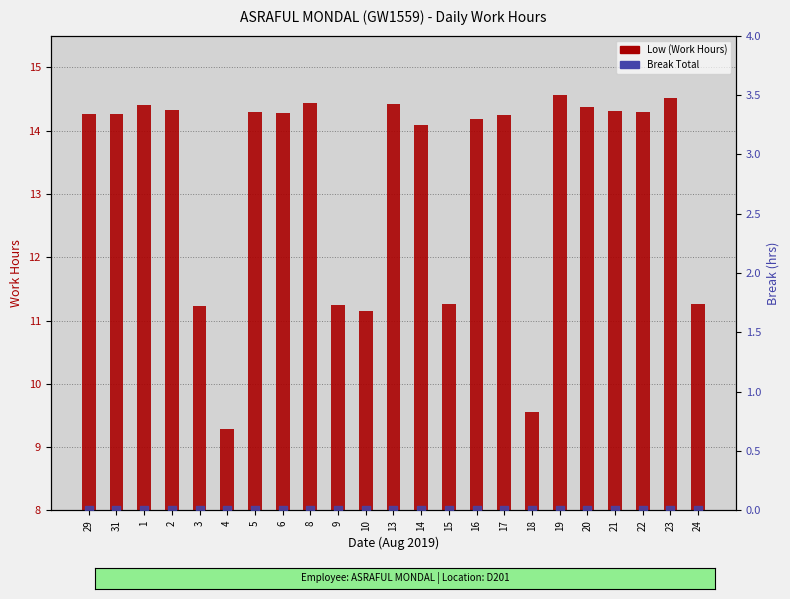

What is the total value across all series at 17?

14.2